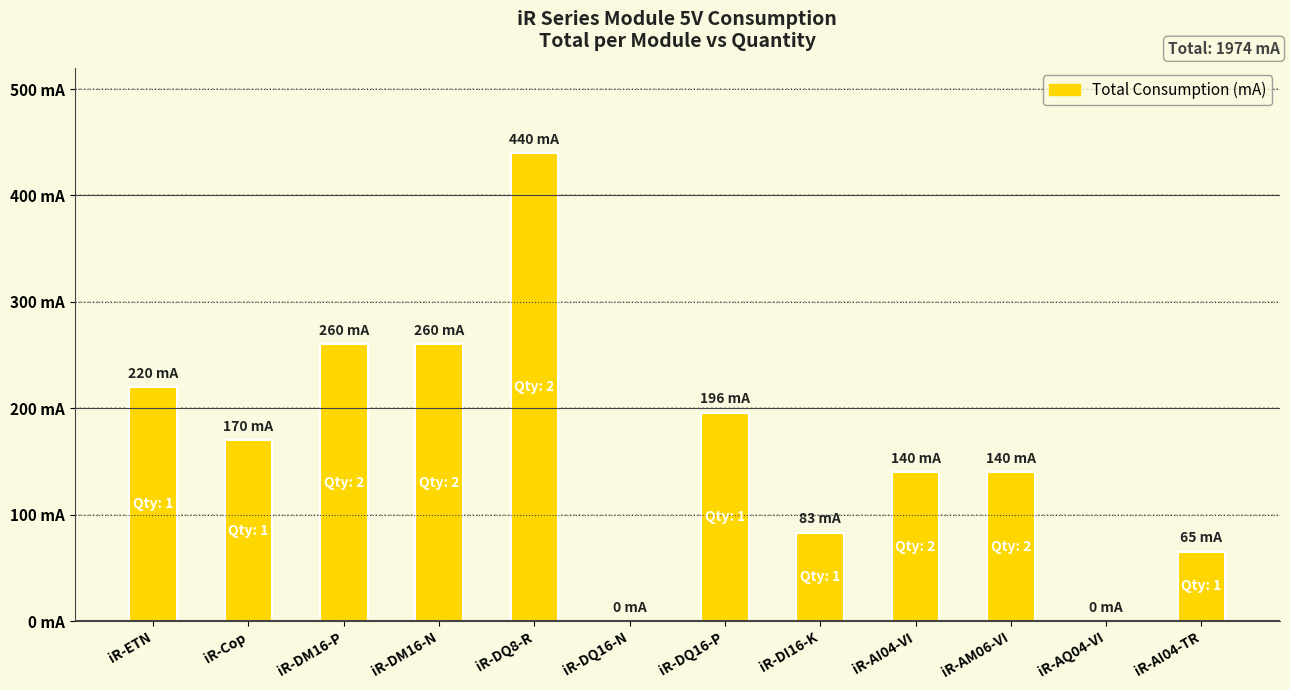

What is the average value?

164